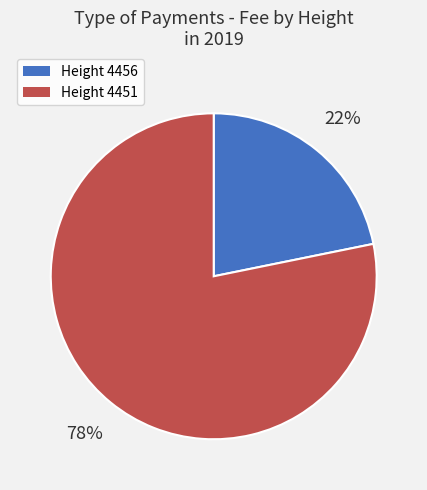

What is the largest slice in the pie chart?

Height 4451